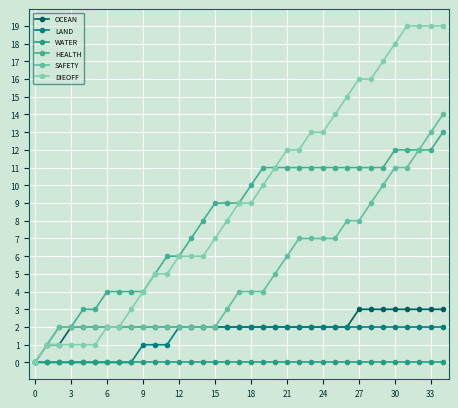

Reading left to right, what are all the values shown in this chart?

OCEAN: 0	1	1	2	2	2	2	2	2	2	2	2	2	2	2	2	2	2	2	2	2	2	2	2	2	2	2	3	3	3	3	3	3	3	3
LAND: 0	0	0	0	0	0	0	0	0	1	1	1	2	2	2	2	2	2	2	2	2	2	2	2	2	2	2	2	2	2	2	2	2	2	2
WATER: 0	0	0	0	0	0	0	0	0	0	0	0	0	0	0	0	0	0	0	0	0	0	0	0	0	0	0	0	0	0	0	0	0	0	0
HEALTH: 0	1	2	2	3	3	4	4	4	4	5	6	6	7	8	9	9	9	10	11	11	11	11	11	11	11	11	11	11	11	12	12	12	12	13
SAFETY: 0	1	2	2	2	2	2	2	2	2	2	2	2	2	2	2	3	4	4	4	5	6	7	7	7	7	8	8	9	10	11	11	12	13	14
DIEOFF: 0	1	1	1	1	1	2	2	3	4	5	5	6	6	6	7	8	9	9	10	11	12	12	13	13	14	15	16	16	17	18	19	19	19	19